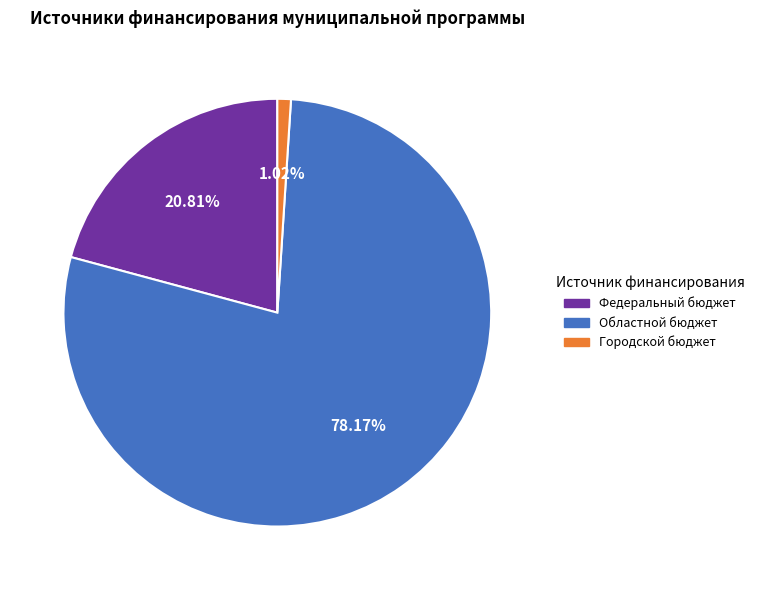

Is there any slice that represents more than half of the pie?

Yes